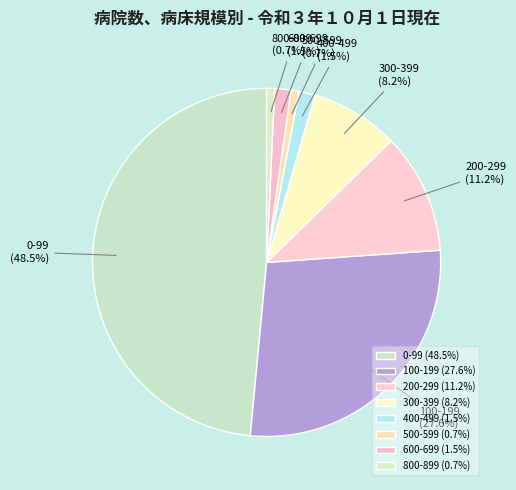

Is 600-699 the majority of the pie?

No